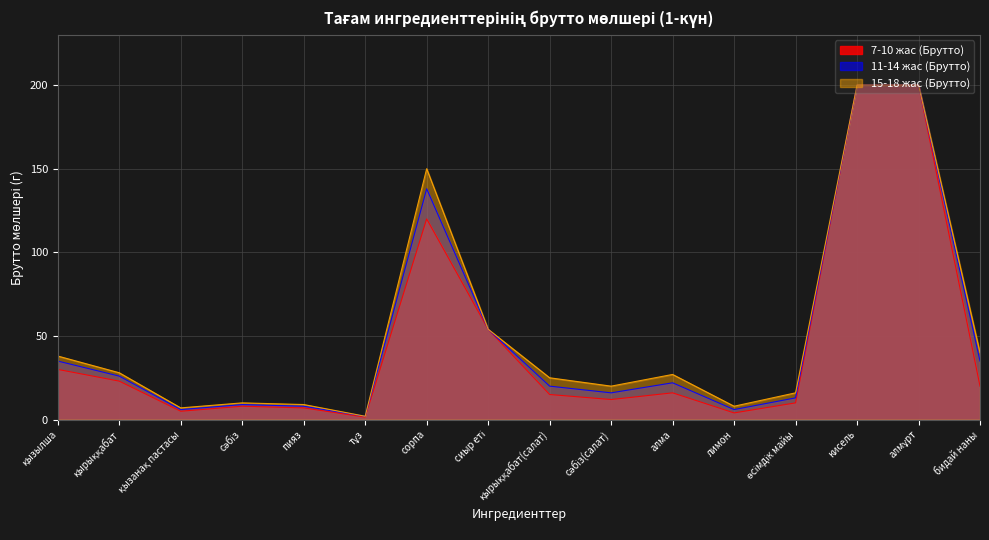

Which series has the largest total across all categories?

15-18 жас (Брутто)